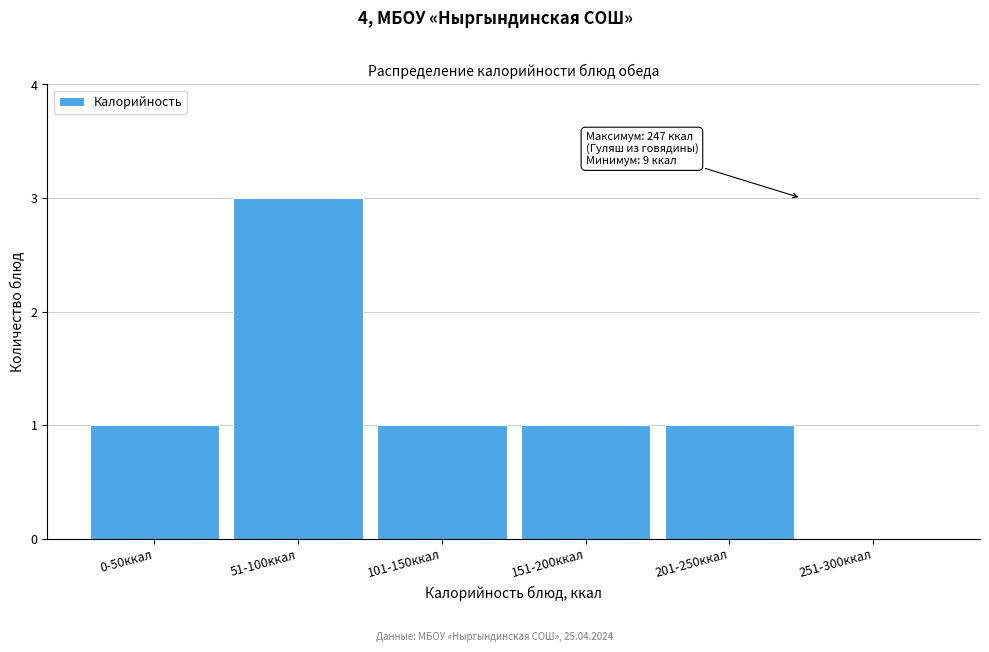

Reading left to right, transcribe all the data shown in this chart.

0-50ккал=1	51-100ккал=3	101-150ккал=1	151-200ккал=1	201-250ккал=1	251-300ккал=0